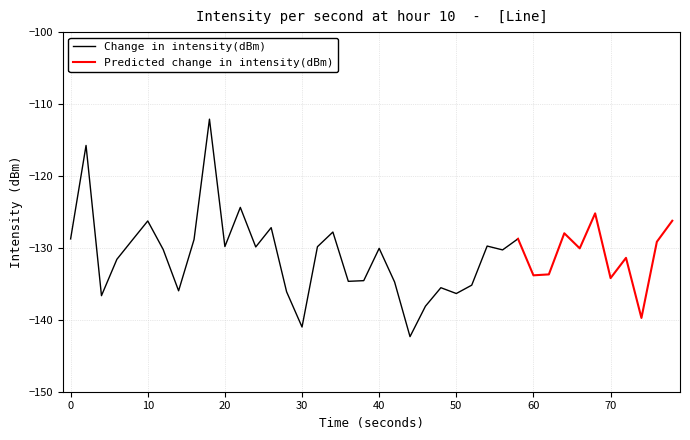

What is the minimum value for Change in intensity(dBm)?

-142.3